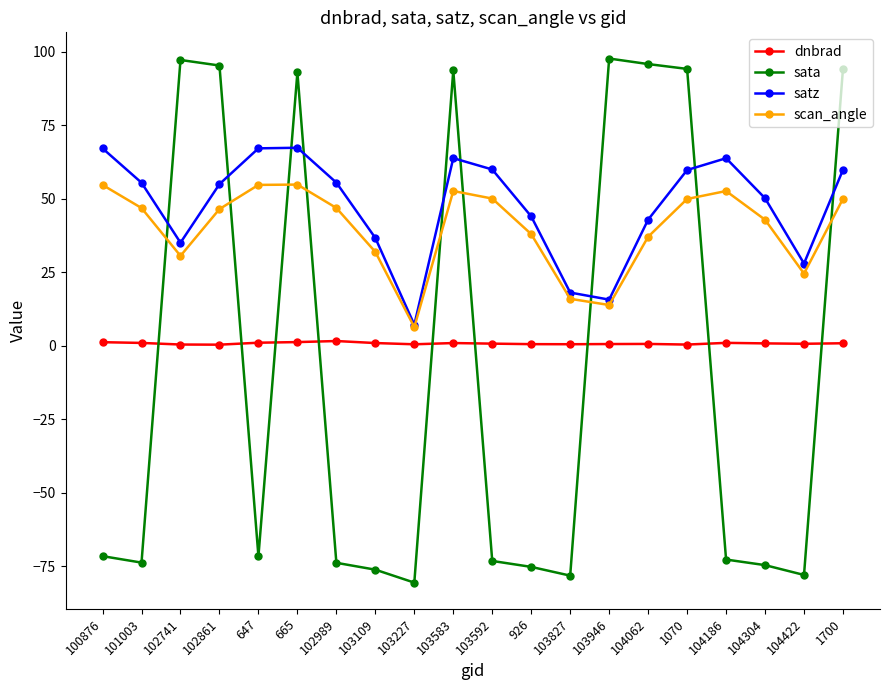

What is the sum of all scan_angle values?

799.9